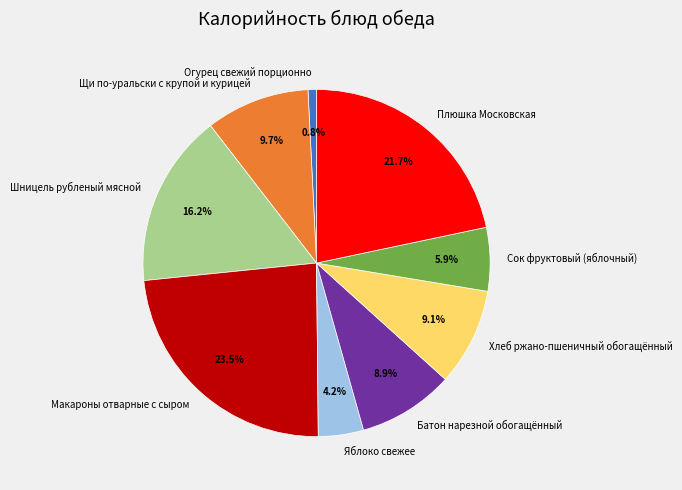

Is it true that Хлеб ржано-пшеничный обогащённый is 9% of the pie?

True